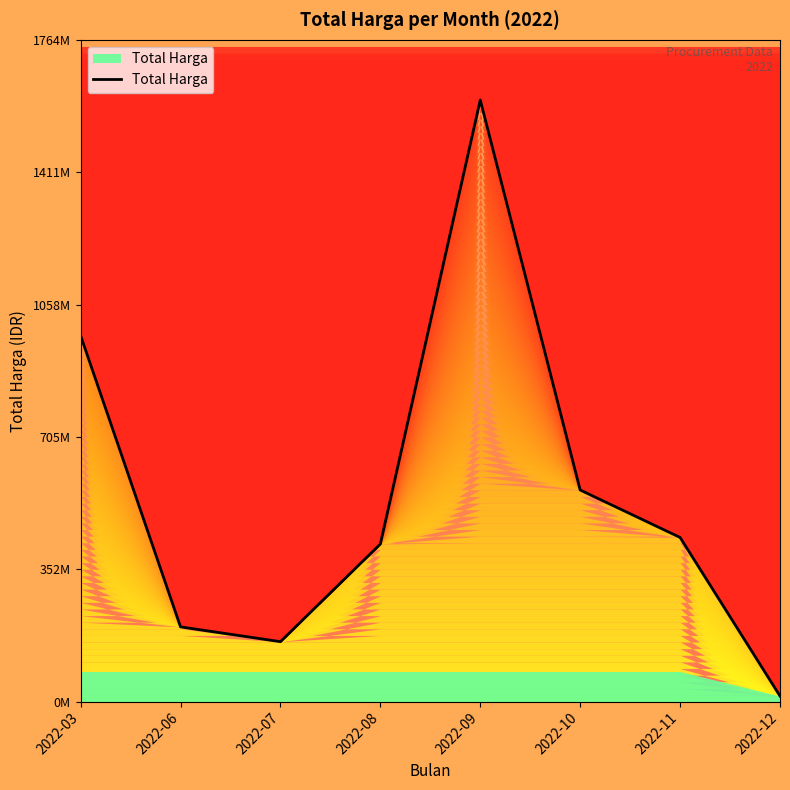

Approximately how many times larger is the value at 2022-03 compared to 2022-12?

66.2